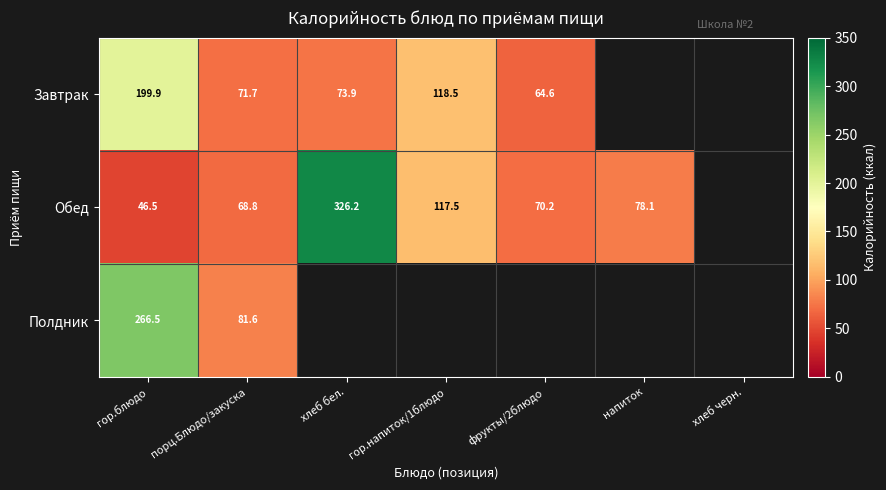

Is it true that Обед equals 113.4 at порц.Блюдо/закуска?

False